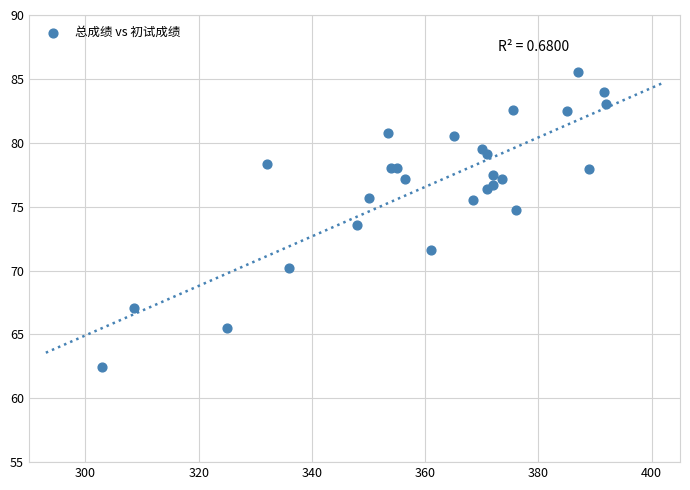

What Y value in the scatter plot is closest to 73?

73.6